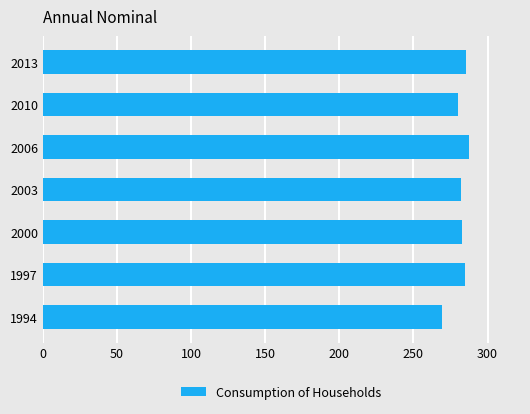

Is it true that the value at 1994 is 130.8?

False